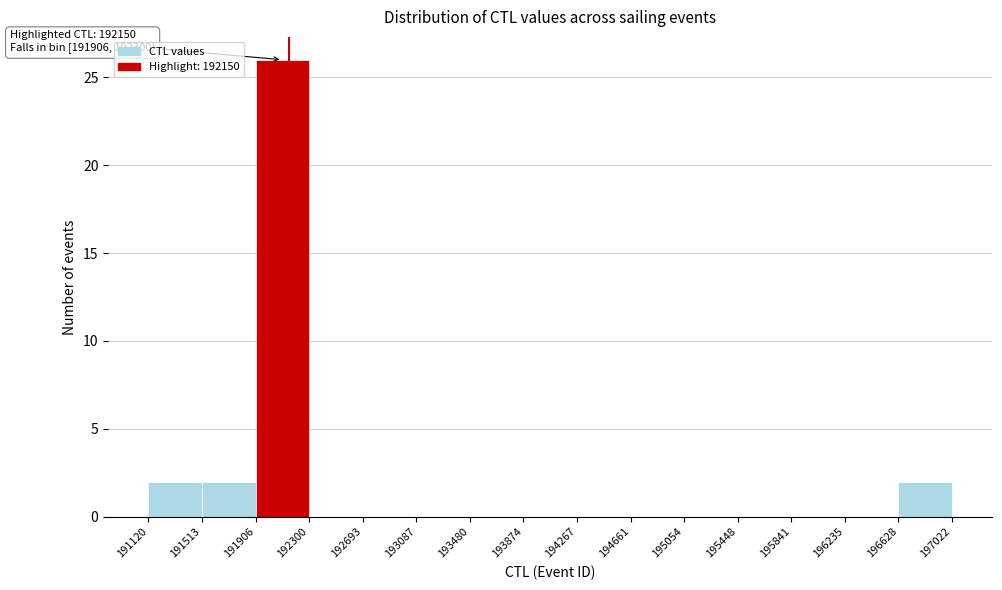

Over which range of the x-axis is the bar tallest?

191906 to 192300